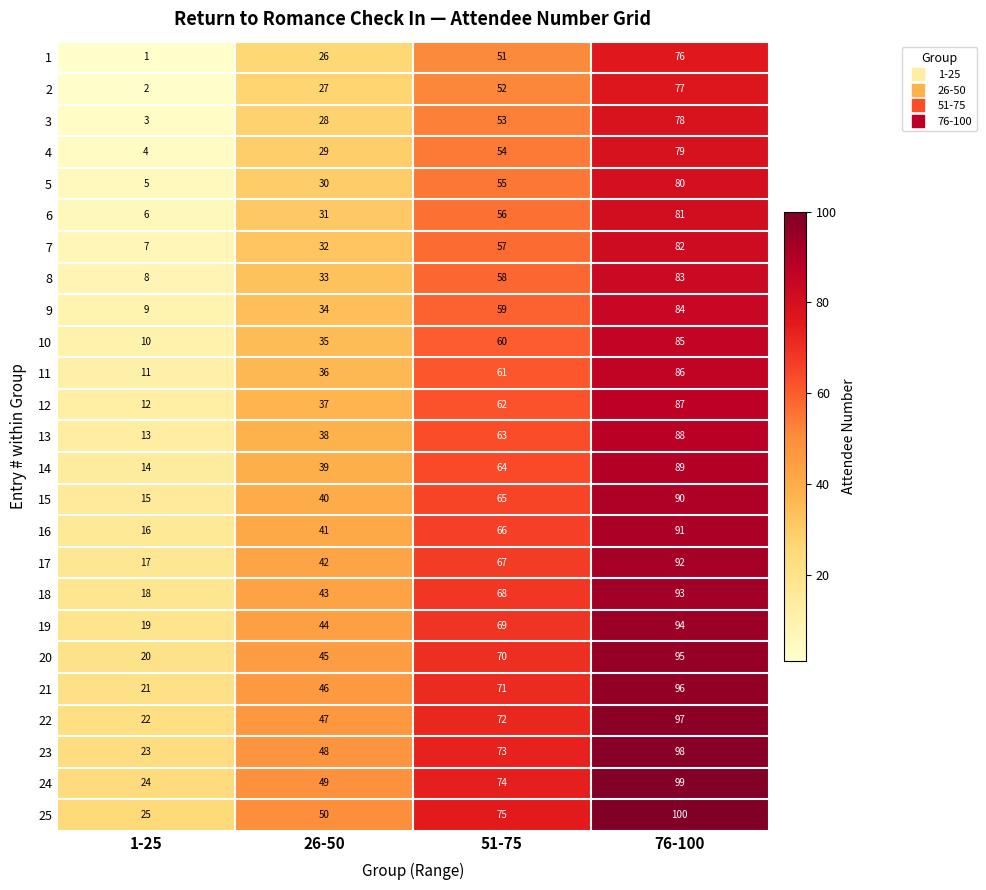

Rank the series at 76-100 from lowest to highest value.

1, 2, 3, 4, 5, 6, 7, 8, 9, 10, 11, 12, 13, 14, 15, 16, 17, 18, 19, 20, 21, 22, 23, 24, 25